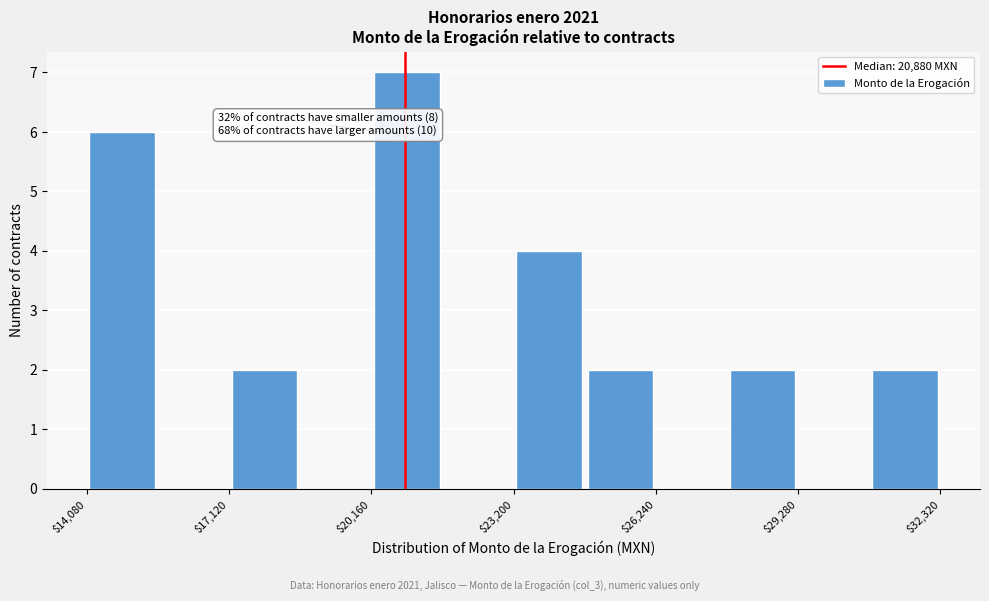

Read against the x-axis, roughly where is the centre of the tallest bar?

21000